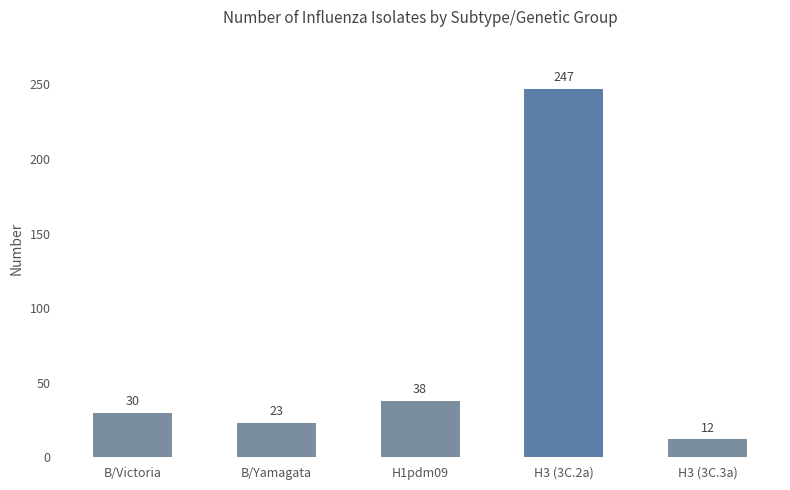

Reading right to left, list all the values displayed in this chart.

H3 (3C.3a)=12	H3 (3C.2a)=247	H1pdm09=38	B/Yamagata=23	B/Victoria=30